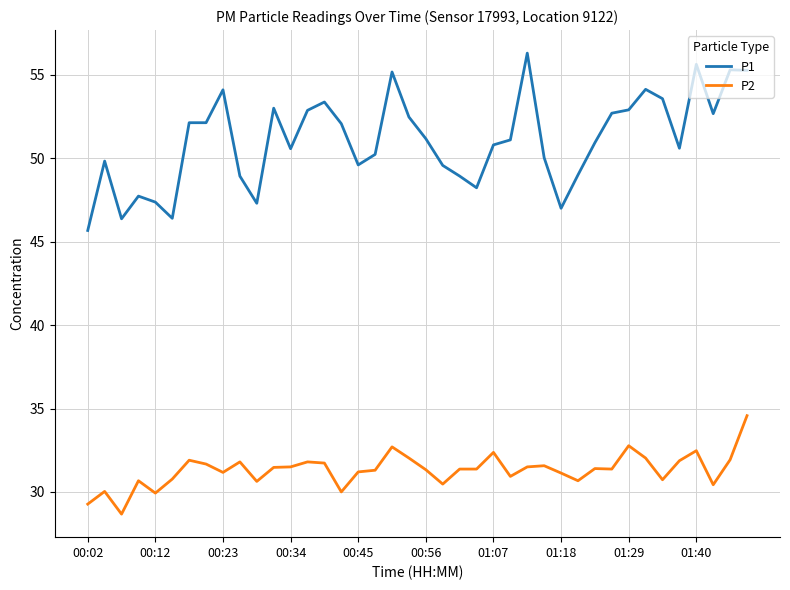

Rank the series by their average value, from lowest to highest.

P2, P1